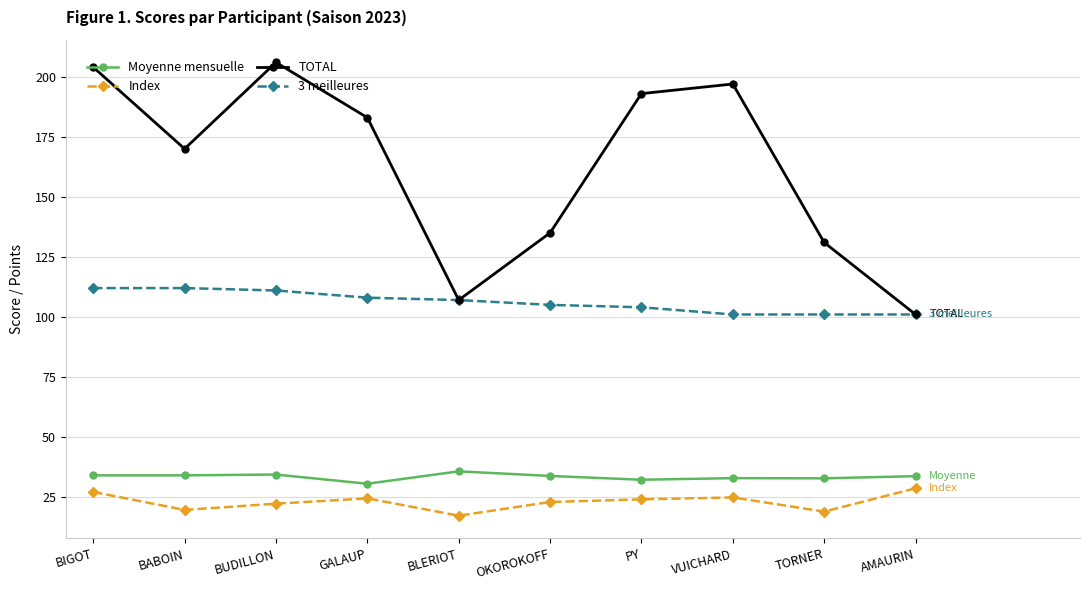

Which series has the widest spread of values?

TOTAL